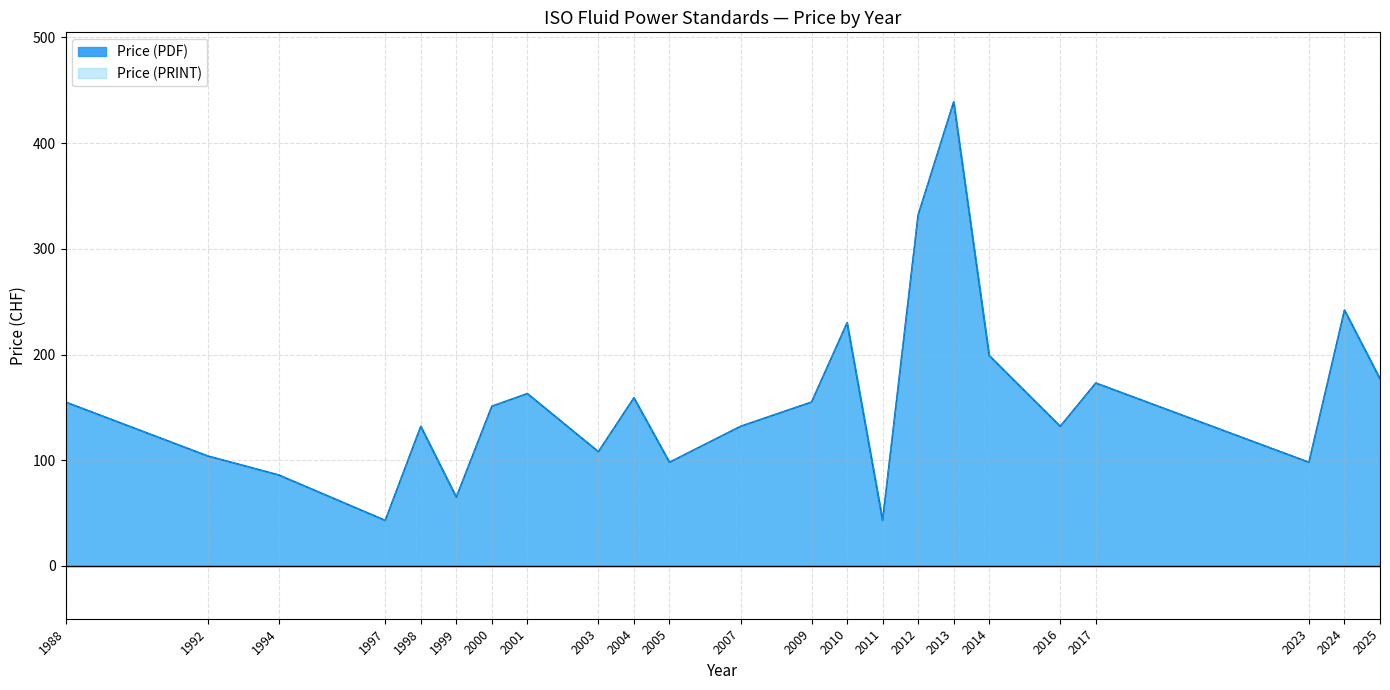

In Price (PRINT), how many points are lower than both neighbors (excluding endpoints)?

7